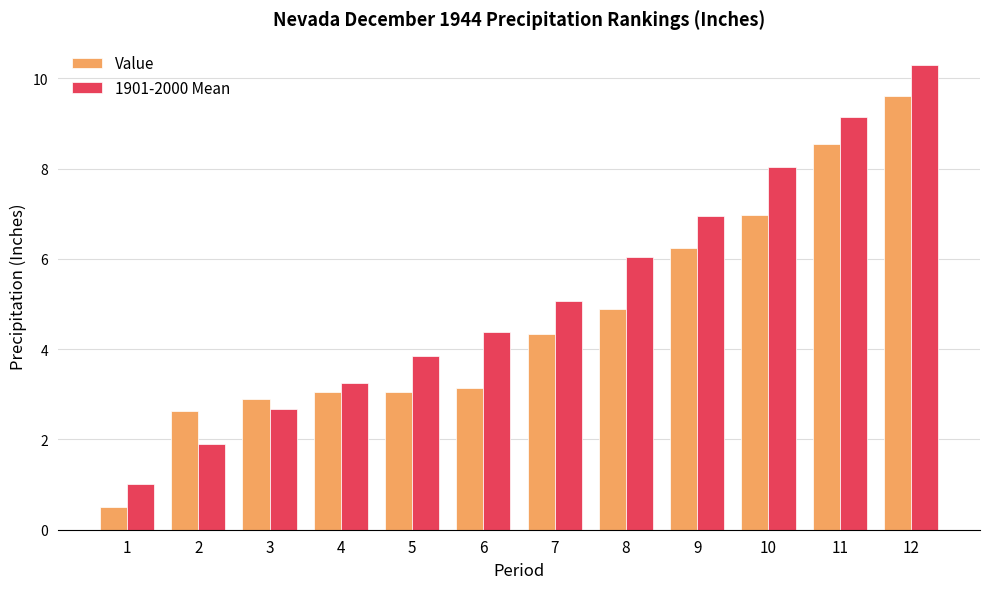

List the series in order of their peak value, highest first.

1901-2000 Mean, Value